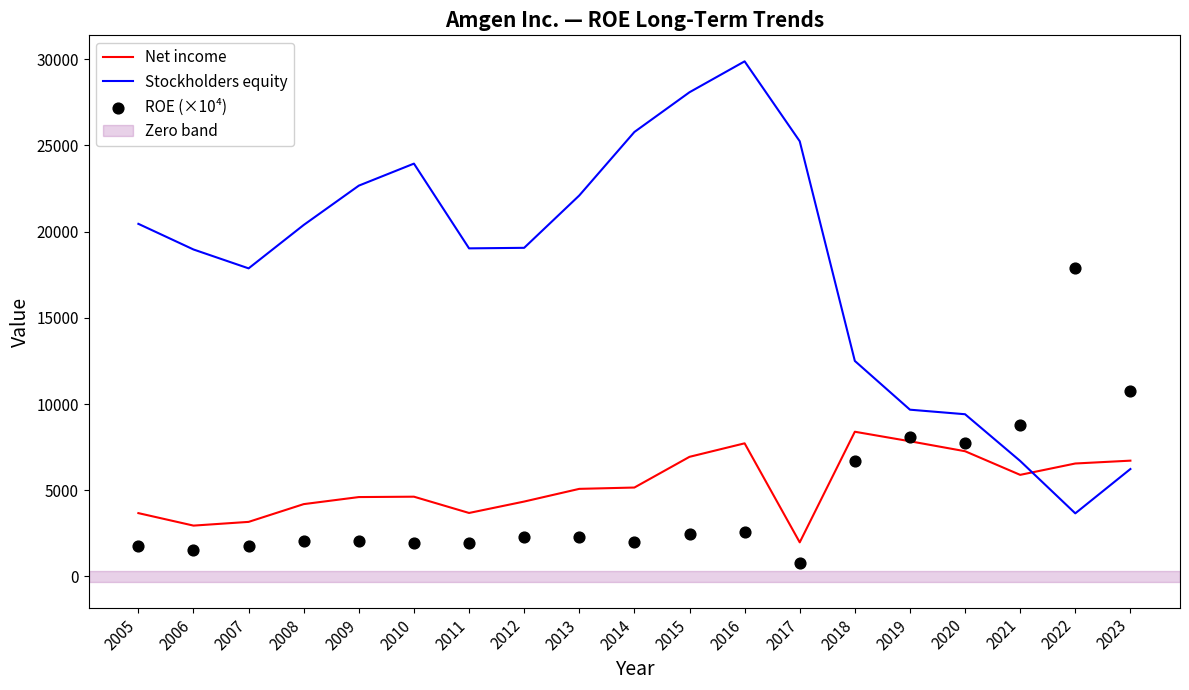

What are all the series names shown in the legend?

Net income, Stockholders equity, ROE (×10⁴)